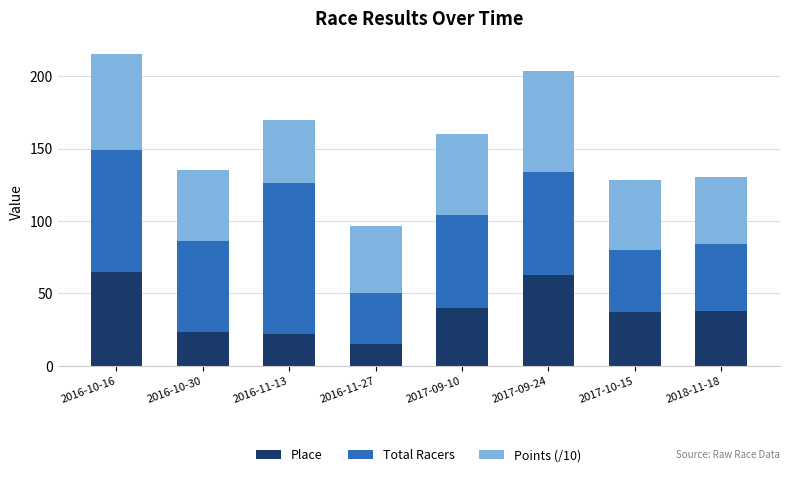

The value of Place at 2016-10-16 is 65.0. True or false?

True